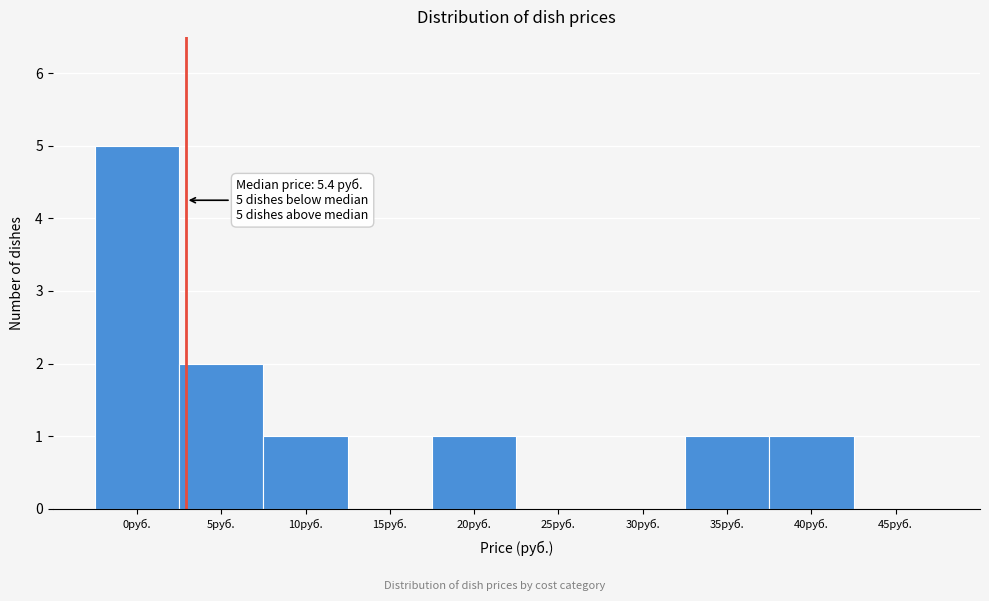

Reading left to right, transcribe all the data shown in this chart.

0руб.=5	5руб.=2	10руб.=1	15руб.=0	20руб.=1	25руб.=0	30руб.=0	35руб.=1	40руб.=1	45руб.=0